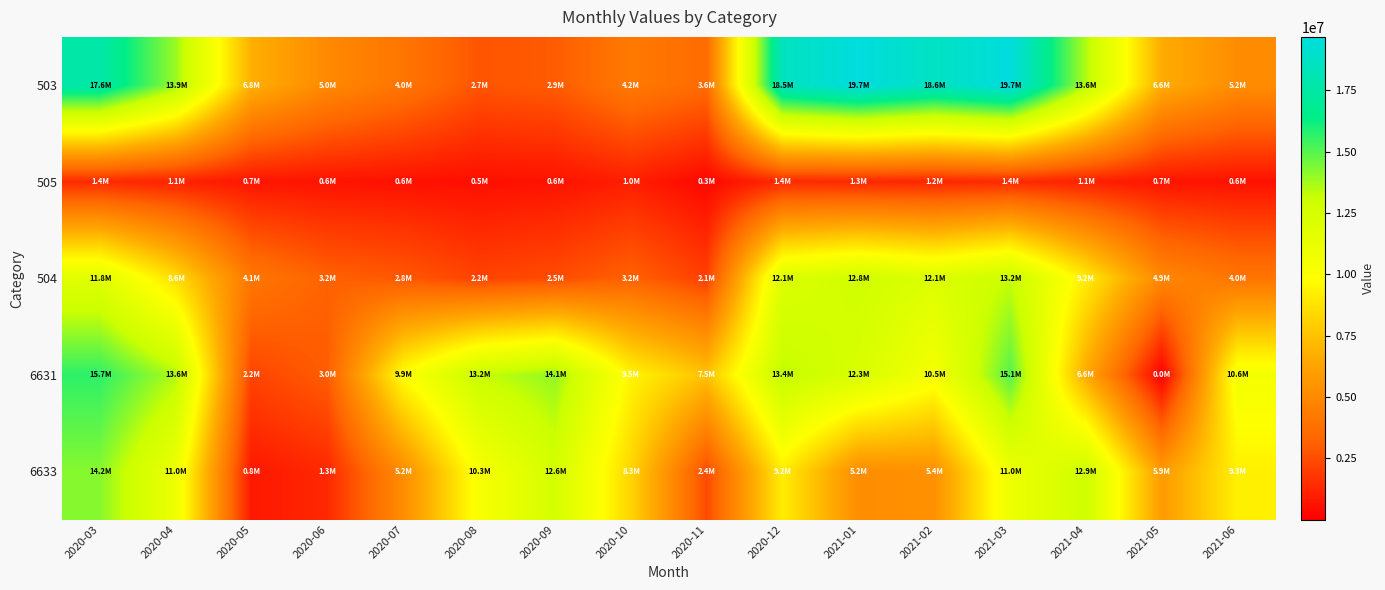

At how many categories does at least one series exceed 13212769?

8